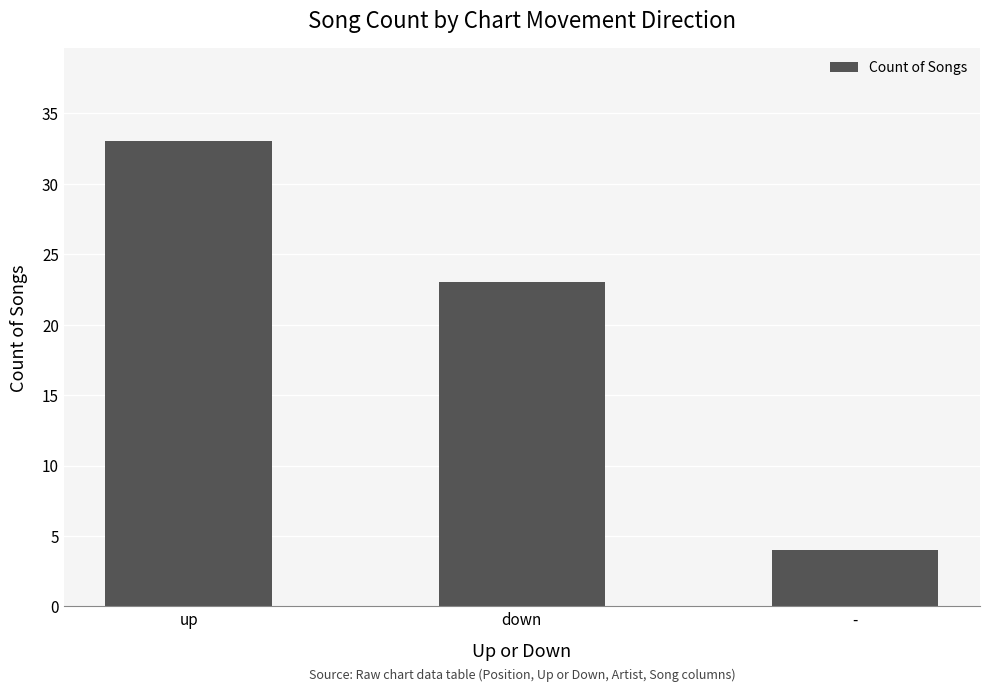

How many data points does each series have?

3